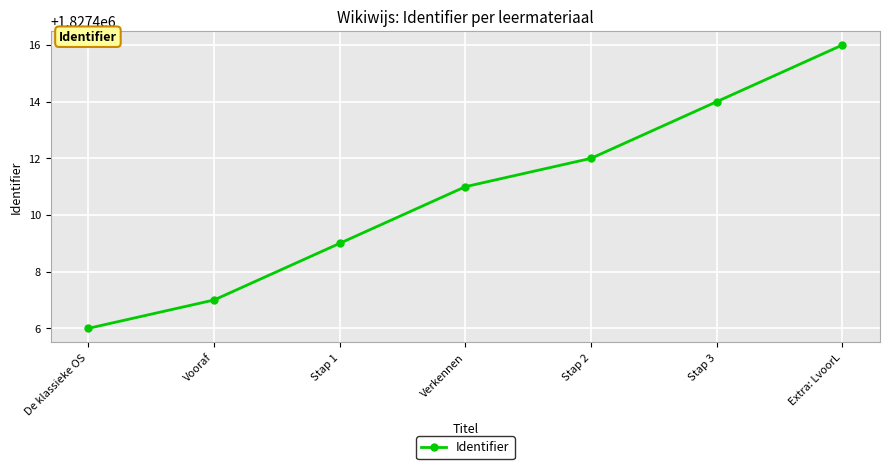

Which label corresponds to the smallest value in the chart?

De klassieke OS